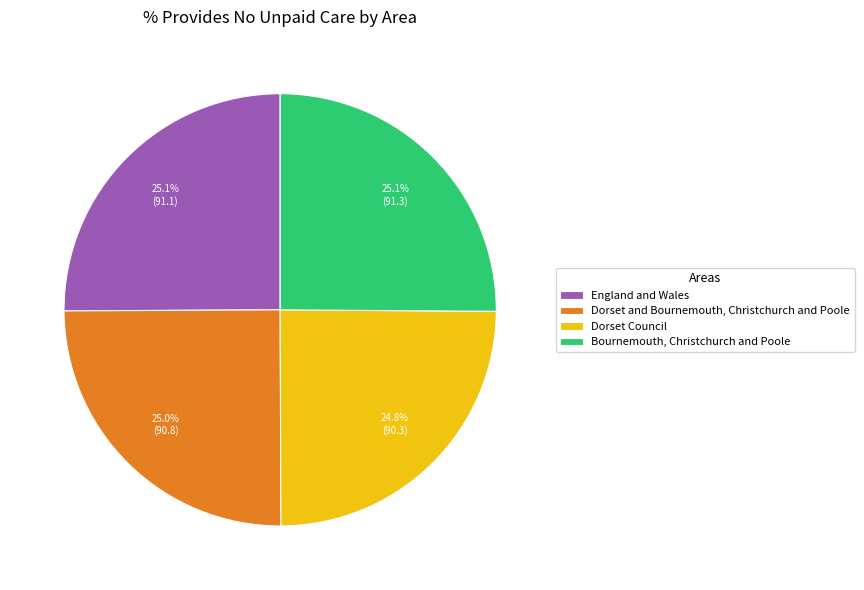

What percentage is NOT represented by Bournemouth, Christchurch and Poole?

74.9%